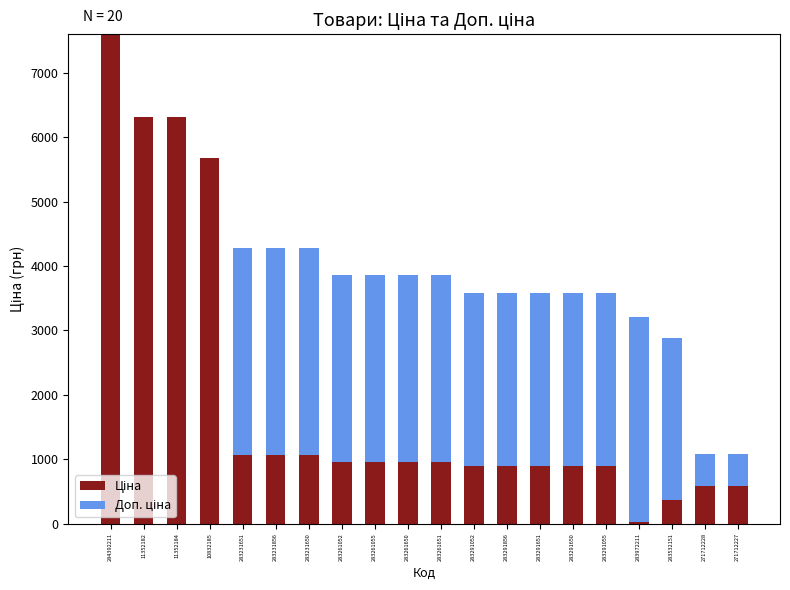

What is the total value across all series at 283261052?

3854.0